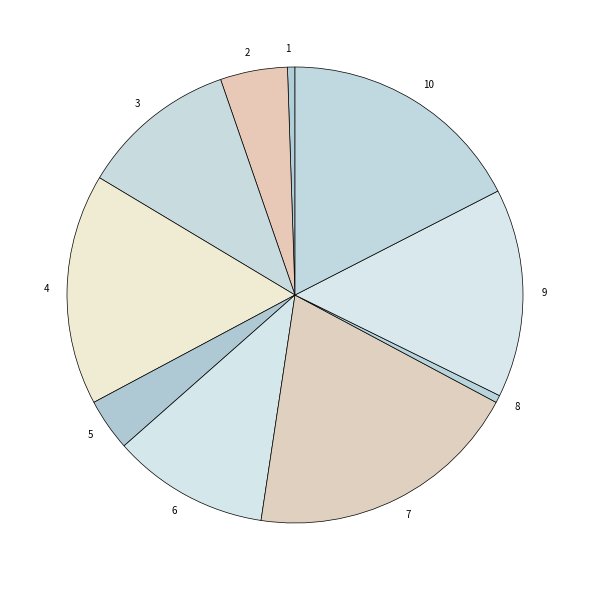

How many slices are in this pie chart?

10